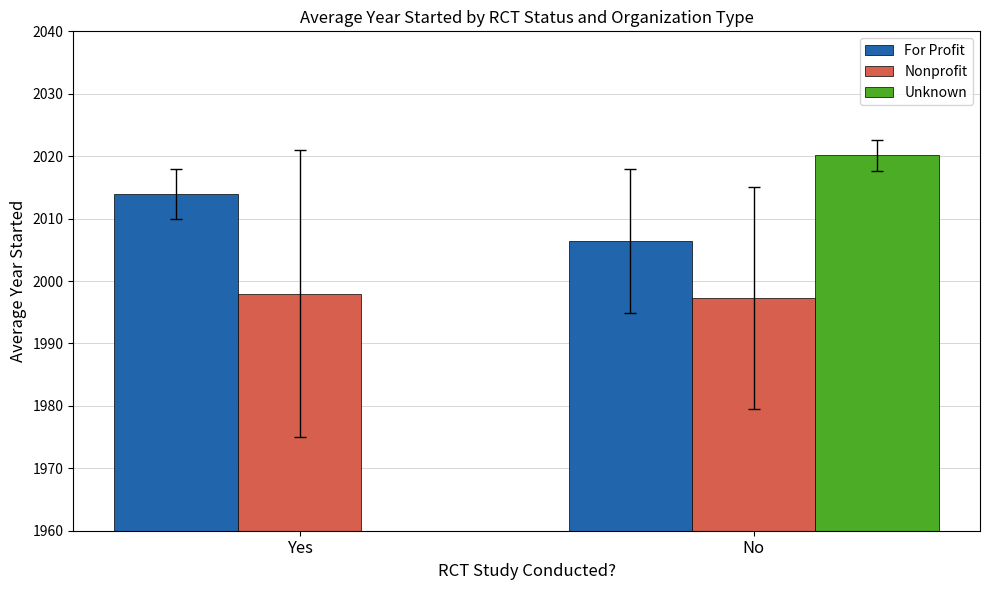

What position from the left is No?

2